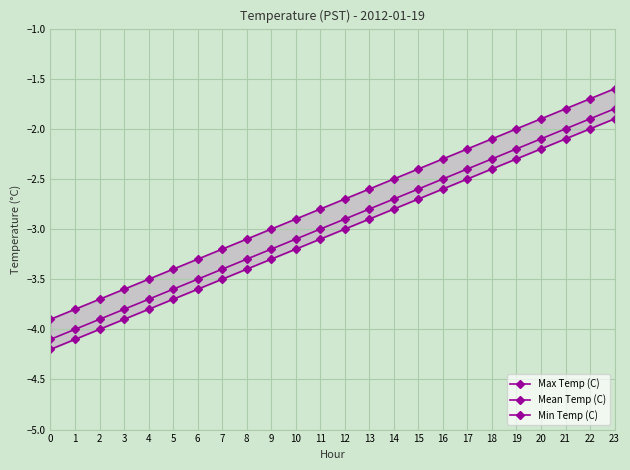

Reading left to right, transcribe all the data shown in this chart.

Max Temp (C): 0=-3.9	1=-3.8	2=-3.7	3=-3.6	4=-3.5	5=-3.4	6=-3.3	7=-3.2	8=-3.1	9=-3.0	10=-2.9	11=-2.8	12=-2.7	13=-2.6	14=-2.5	15=-2.4	16=-2.3	17=-2.2	18=-2.1	19=-2.0	20=-1.9	21=-1.8	22=-1.7	23=-1.6
Mean Temp (C): 0=-4.1	1=-4.0	2=-3.9	3=-3.8	4=-3.7	5=-3.6	6=-3.5	7=-3.4	8=-3.3	9=-3.2	10=-3.1	11=-3.0	12=-2.9	13=-2.8	14=-2.7	15=-2.6	16=-2.5	17=-2.4	18=-2.3	19=-2.2	20=-2.1	21=-2.0	22=-1.9	23=-1.8
Min Temp (C): 0=-4.2	1=-4.1	2=-4.0	3=-3.9	4=-3.8	5=-3.7	6=-3.6	7=-3.5	8=-3.4	9=-3.3	10=-3.2	11=-3.1	12=-3.0	13=-2.9	14=-2.8	15=-2.7	16=-2.6	17=-2.5	18=-2.4	19=-2.3	20=-2.2	21=-2.1	22=-2.0	23=-1.9